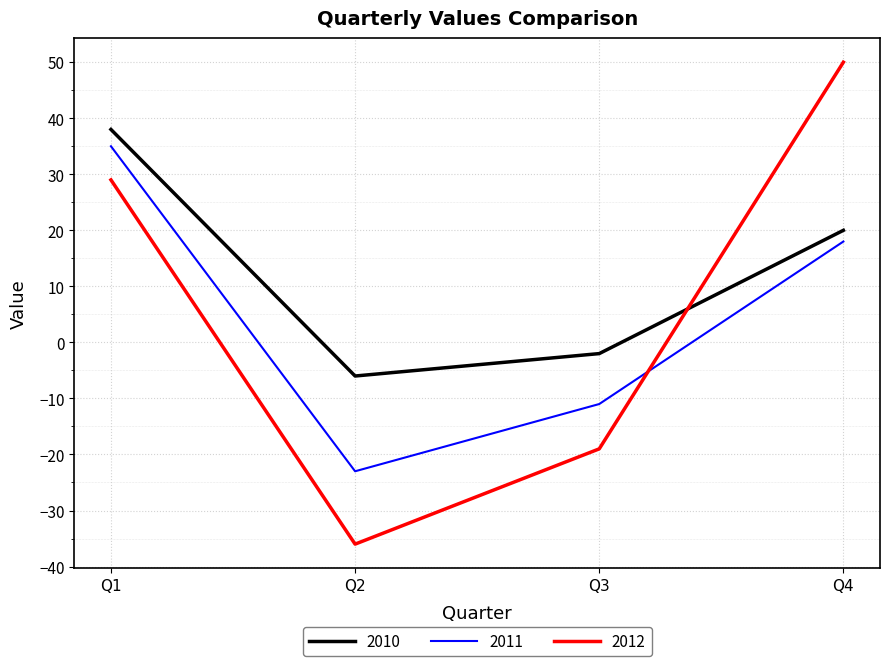

Between Q1 and Q3, which series saw the biggest shift?

2012